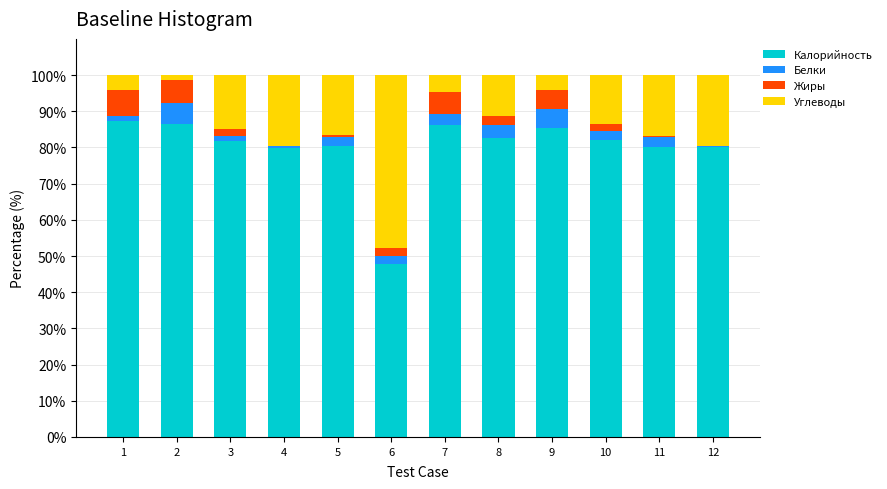

What is the total value across all series at 7?

100.0